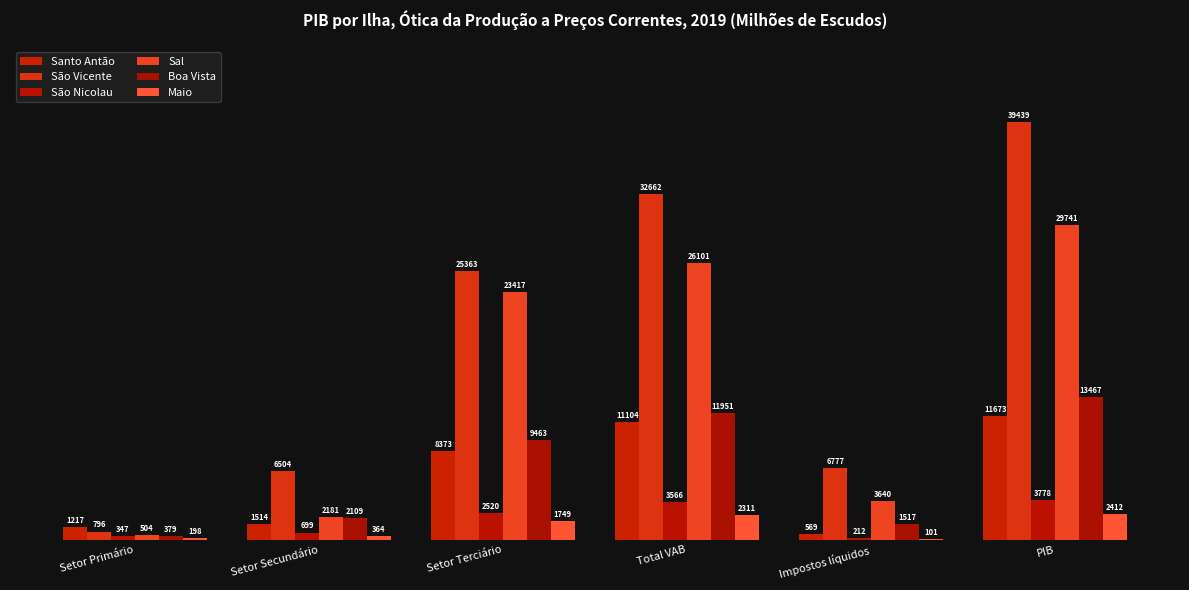

What is the total value across all series at Setor Secundário?

13371.8